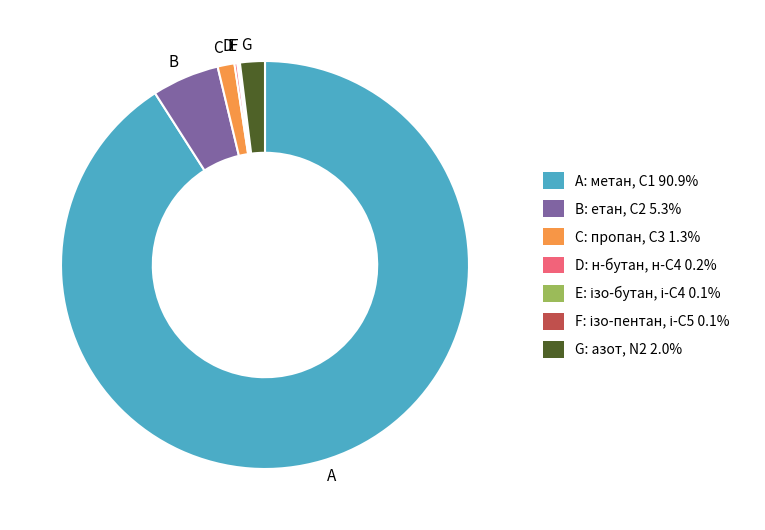

Combined, do G and A account for over 50%?

Yes